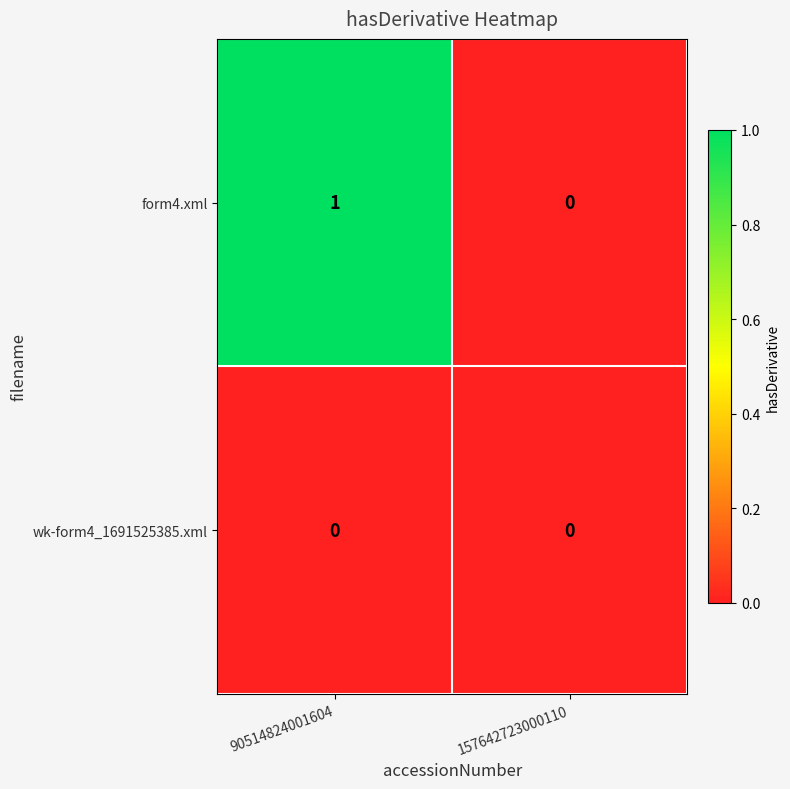

Is it true that form4.xml equals 0 at 157642723000110?

True